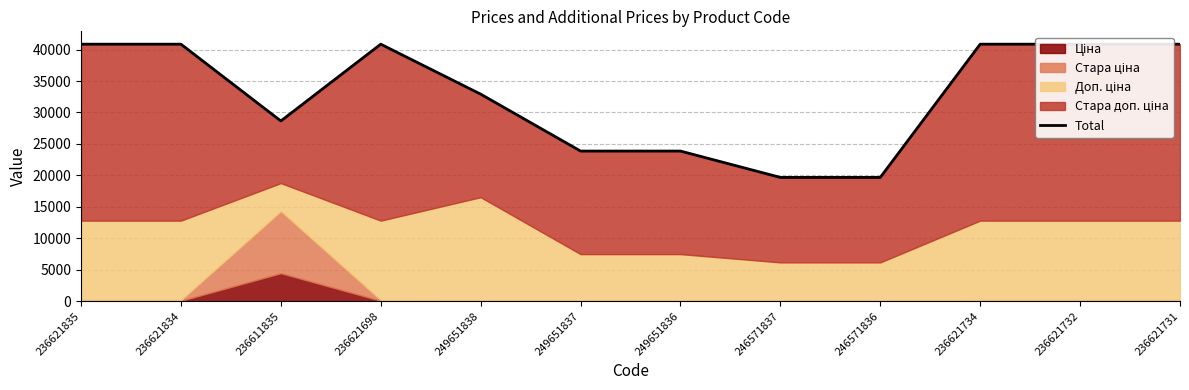

Rank the categories by value from lowest to highest.

246571837, 246571836, 249651837, 249651836, 236611835, 249651838, 236621835, 236621834, 236621698, 236621734, 236621732, 236621731